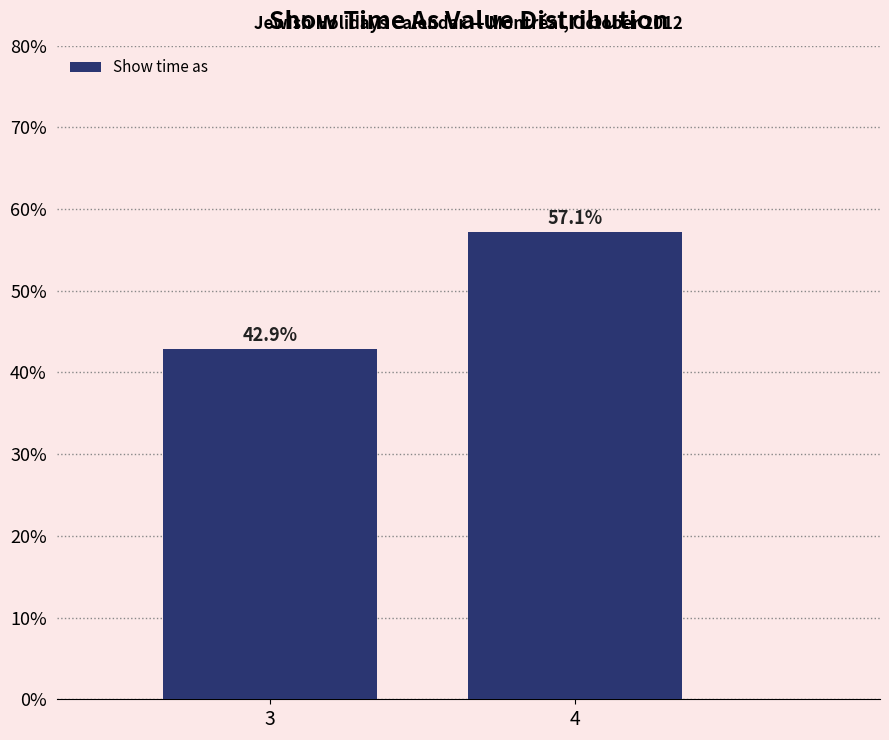

Reading left to right, extract all data points from this chart.

42.9	57.1